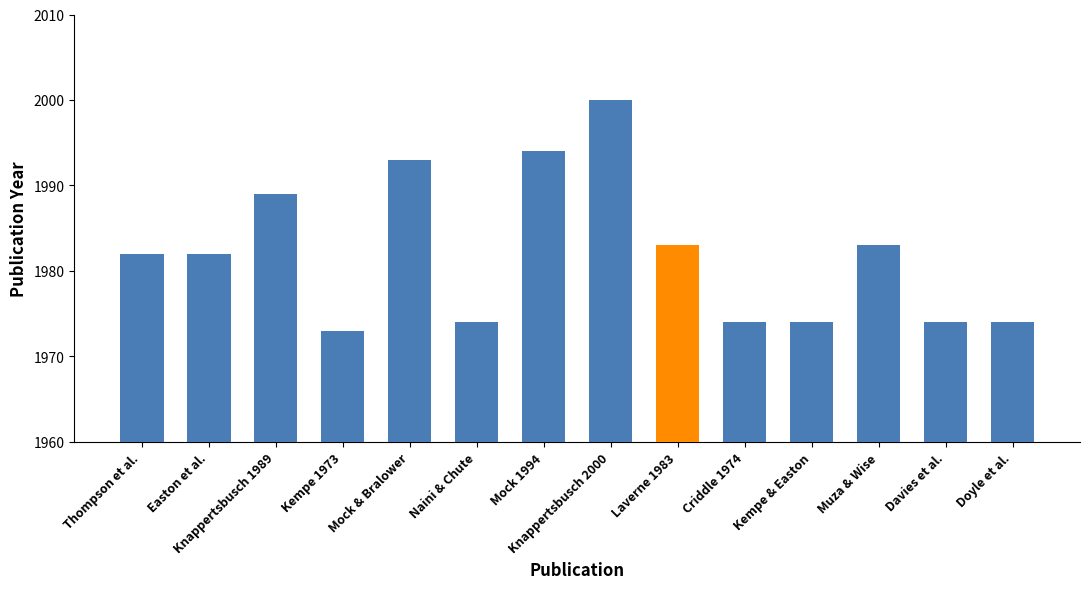

How many bars are there in total?

14